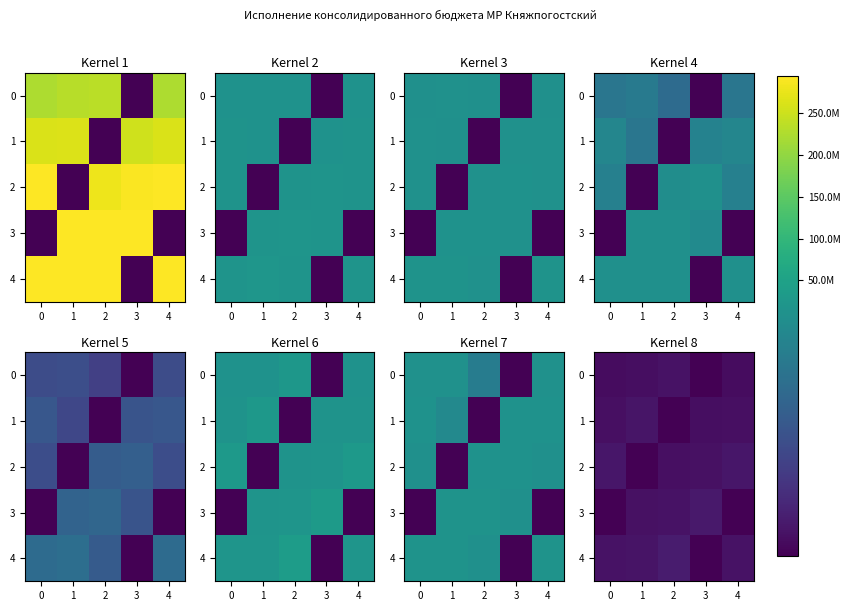

Is it true that 0 equals 110924.4 at 1?

False